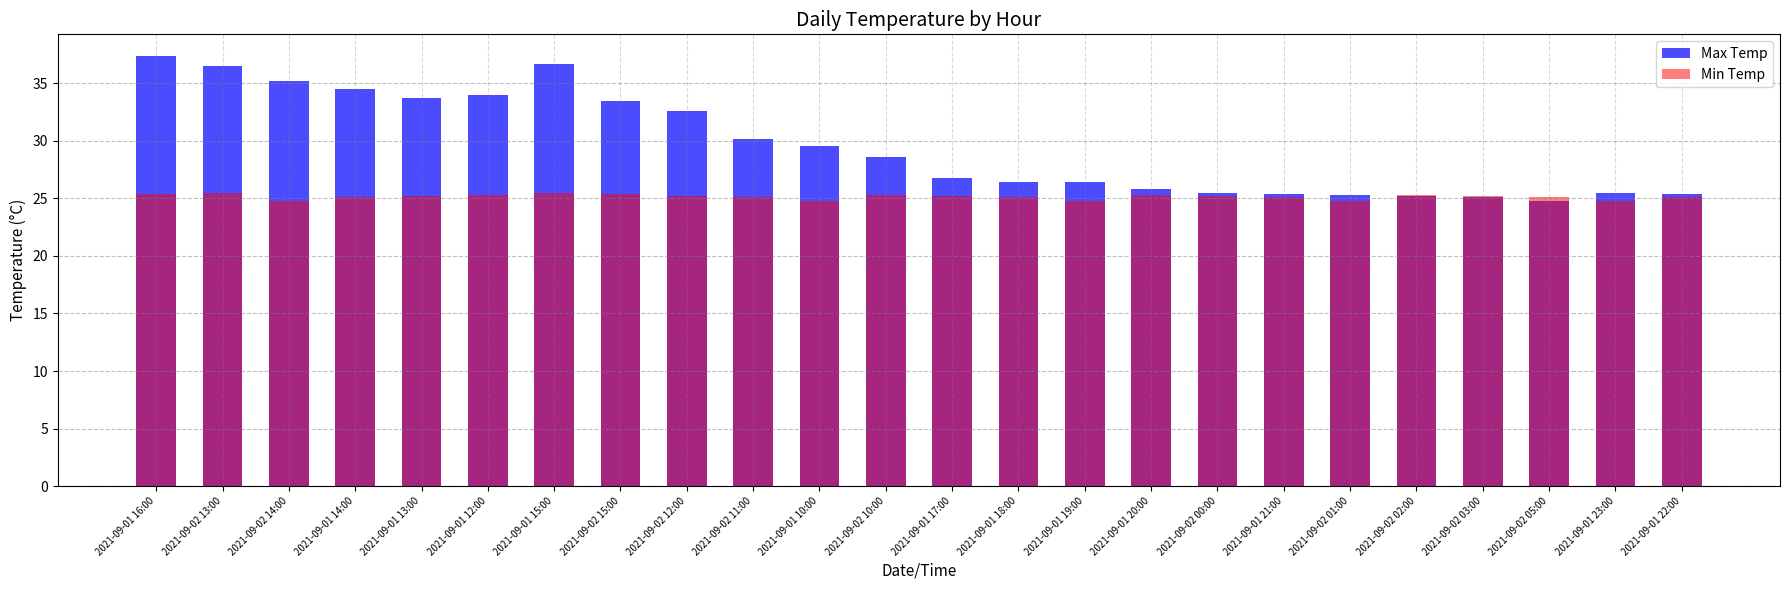

Rank the series by their average value, from lowest to highest.

Min Temp, Max Temp